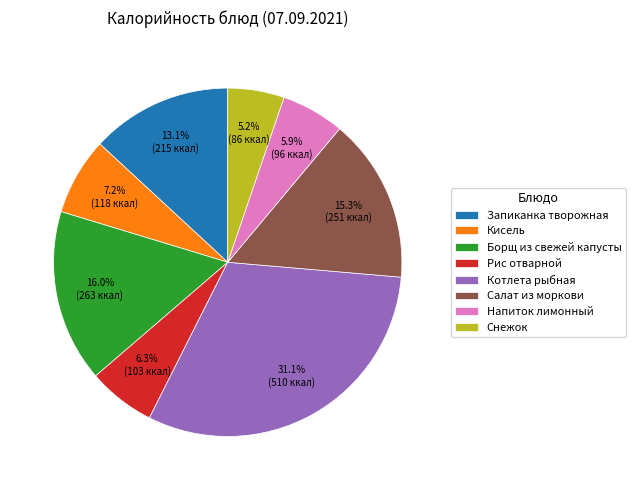

How many segments does this pie chart have?

8